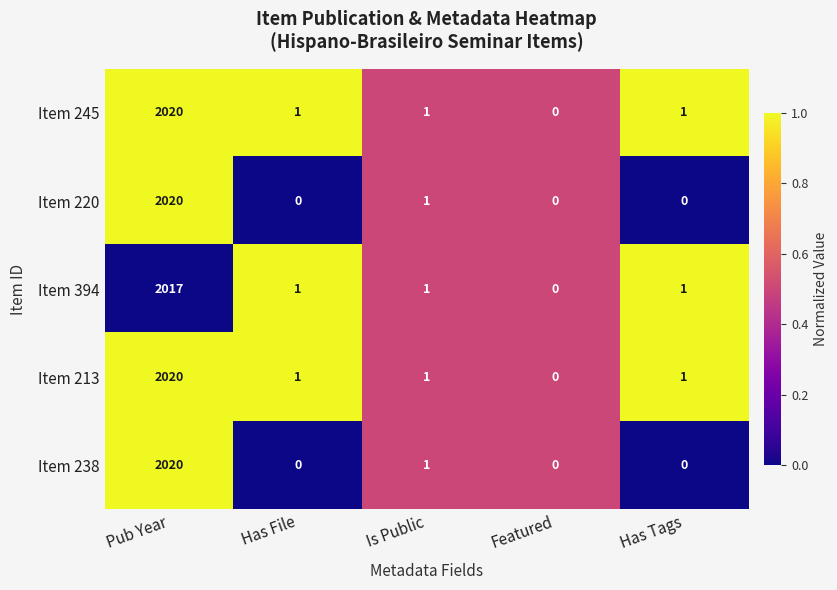

Which label corresponds to the largest value in the chart?

Pub Year